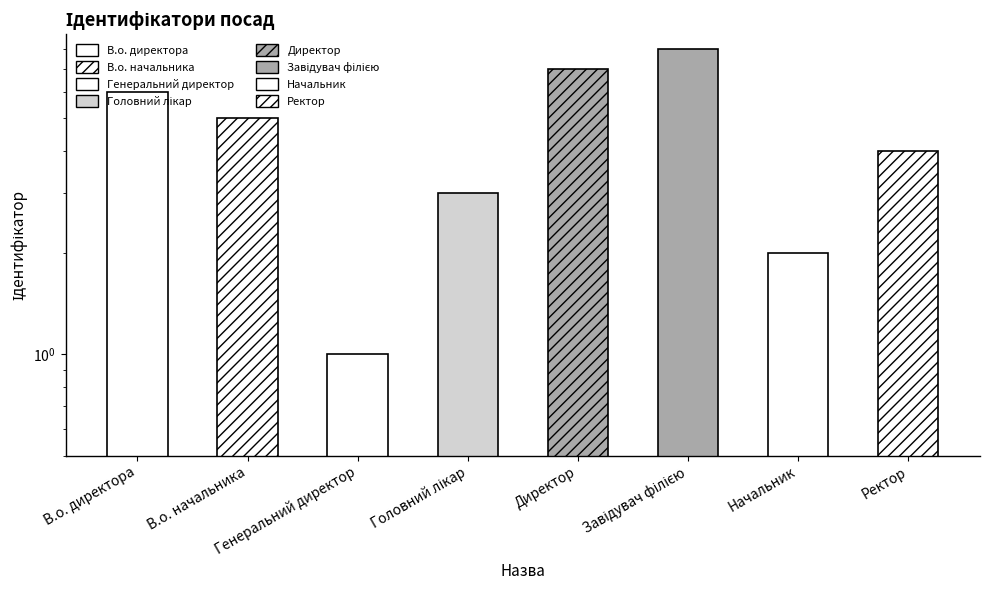

Reading left to right, what are all the values shown in this chart?

6	5	1	3	7	8	2	4